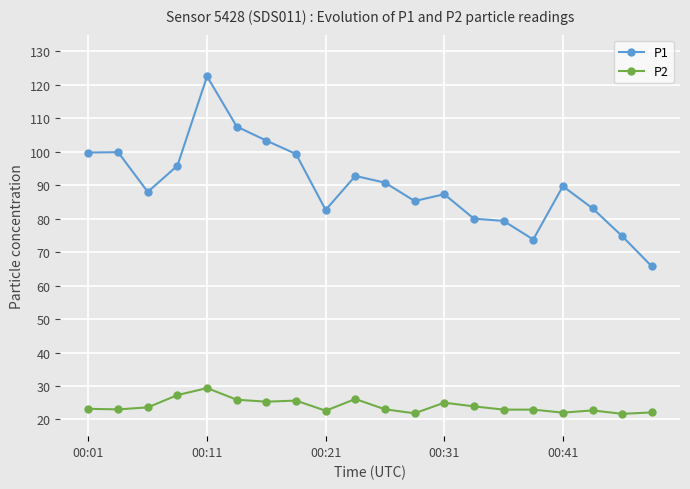

Rank the series by their average value, from lowest to highest.

P2, P1